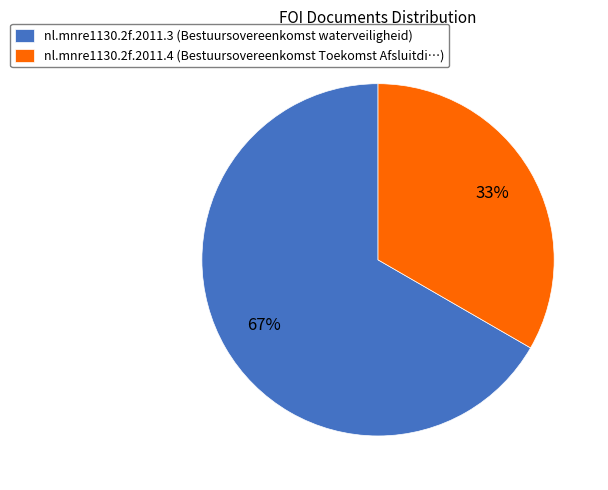

How many slices are in this pie chart?

2